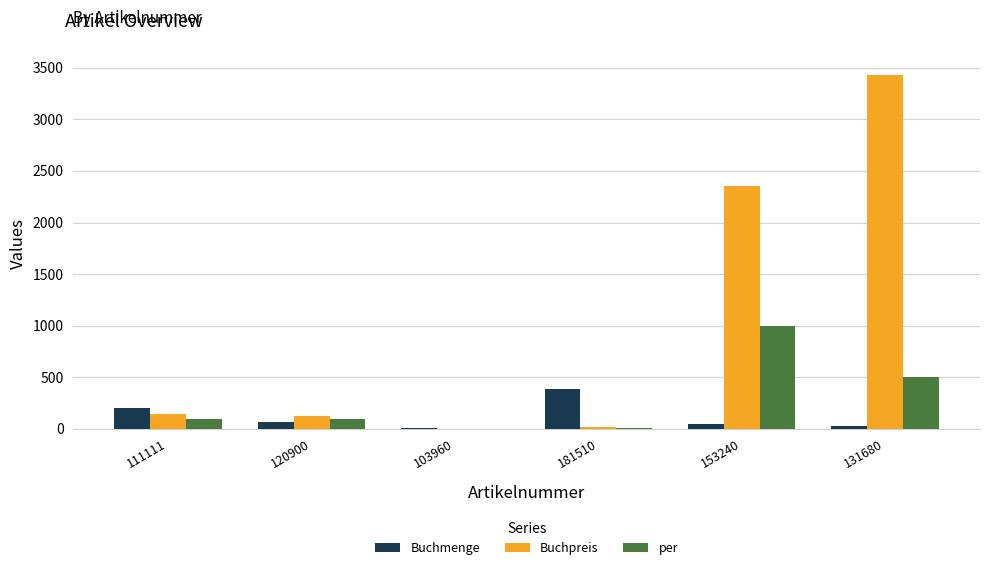

How many values in the Buchpreis series exceed 145?

3